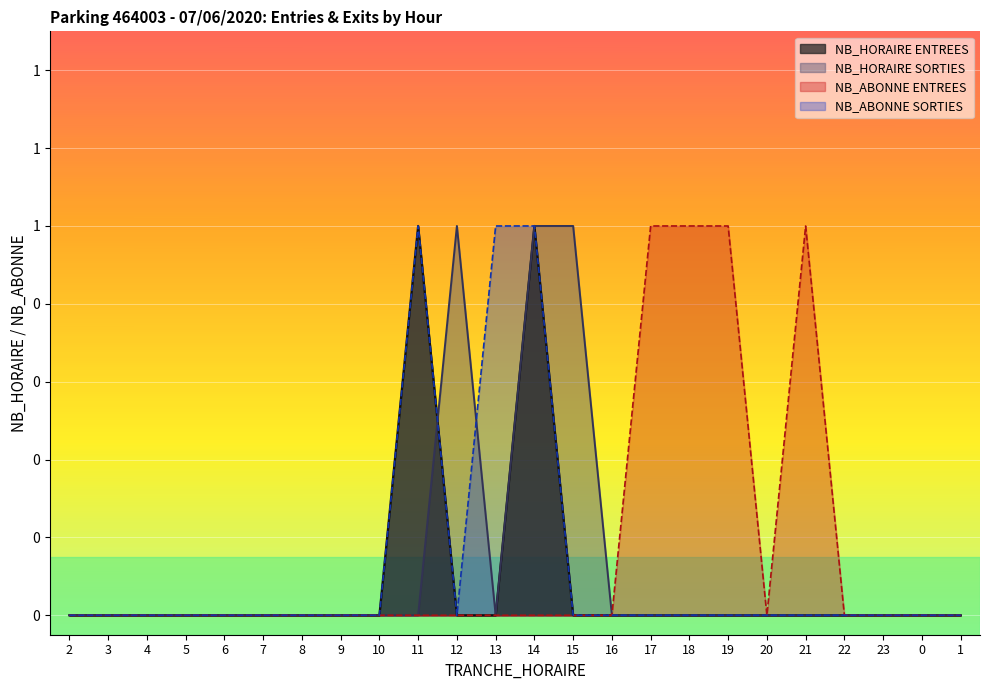

True or false: ENTREES and SORTIES intersect in this chart.

True